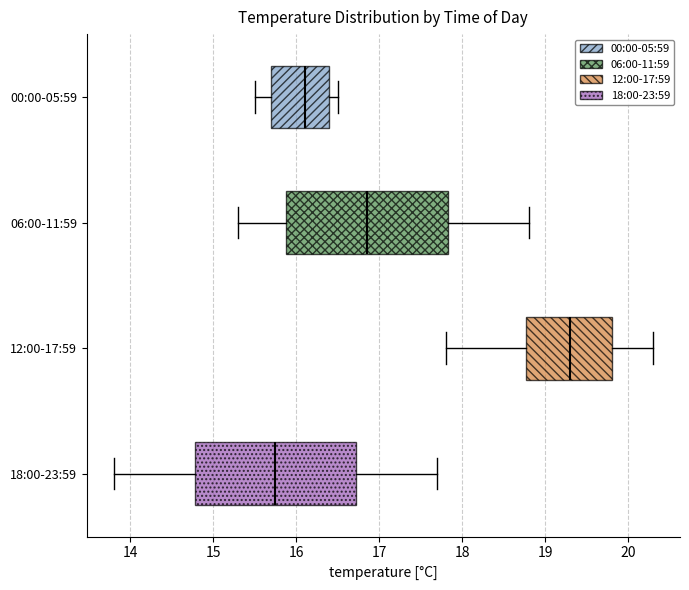

Reading bottom to top, read every box against the x-axis: the position of its median line, the range the box covers, and the ends of its whiskers. The values are not printed on the chart, so give them approximately, as read against the axis.

18:00-23:59: median 15.8, box 14.8 to 16.7, whiskers 13.8 to 17.7
12:00-17:59: median 19.3, box 18.8 to 19.8, whiskers 17.8 to 20.3
06:00-11:59: median 16.9, box 15.9 to 17.8, whiskers 15.3 to 18.8
00:00-05:59: median 16.1, box 15.7 to 16.4, whiskers 15.5 to 16.5